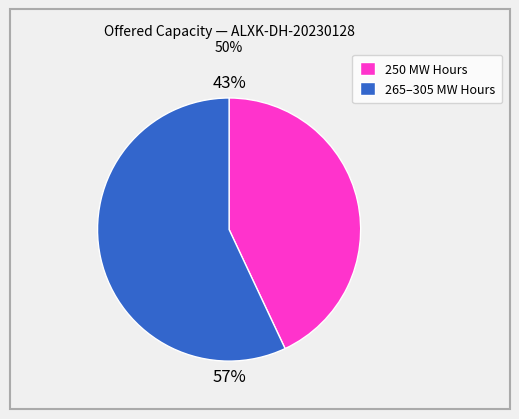

To the nearest percent, what is the difference between the largest and smallest slice percentages?

14%